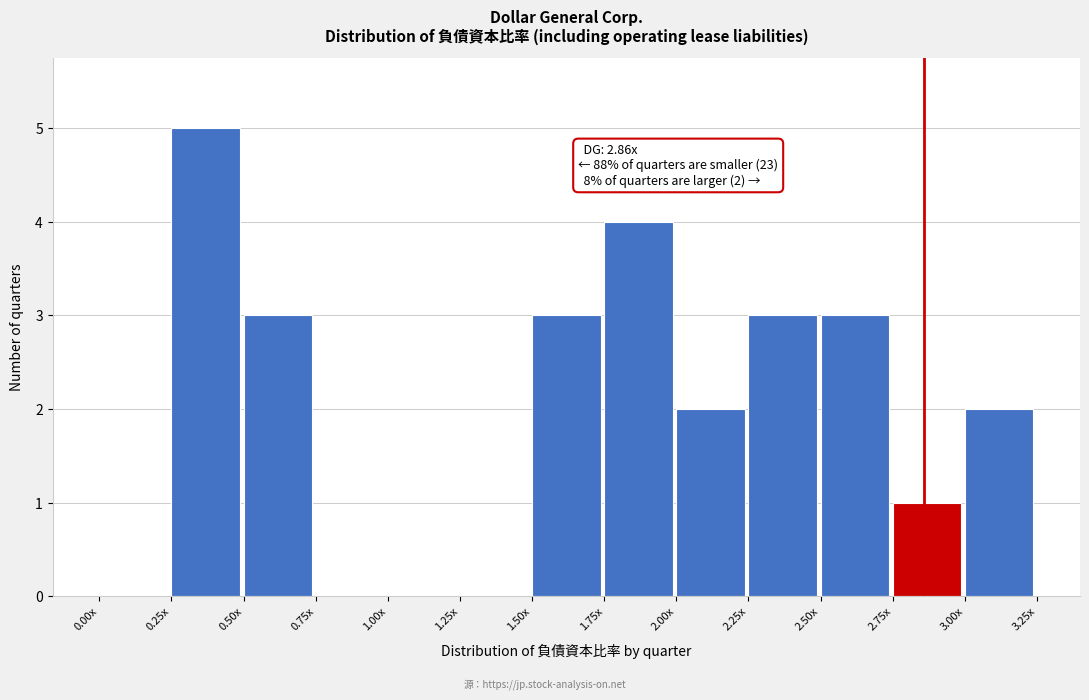

Reading right to left, list all the values displayed in this chart.

3.00x=2	2.75x=1	2.50x=3	2.25x=3	2.00x=2	1.75x=4	1.50x=3	1.25x=0	1.00x=0	0.75x=0	0.50x=3	0.25x=5	0.00x=0